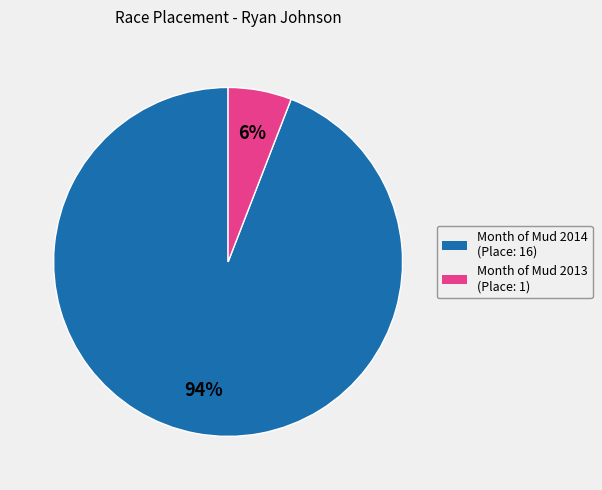

True or false: Month of Mud 2014 (Place: 16) accounts for 86% of the total.

False